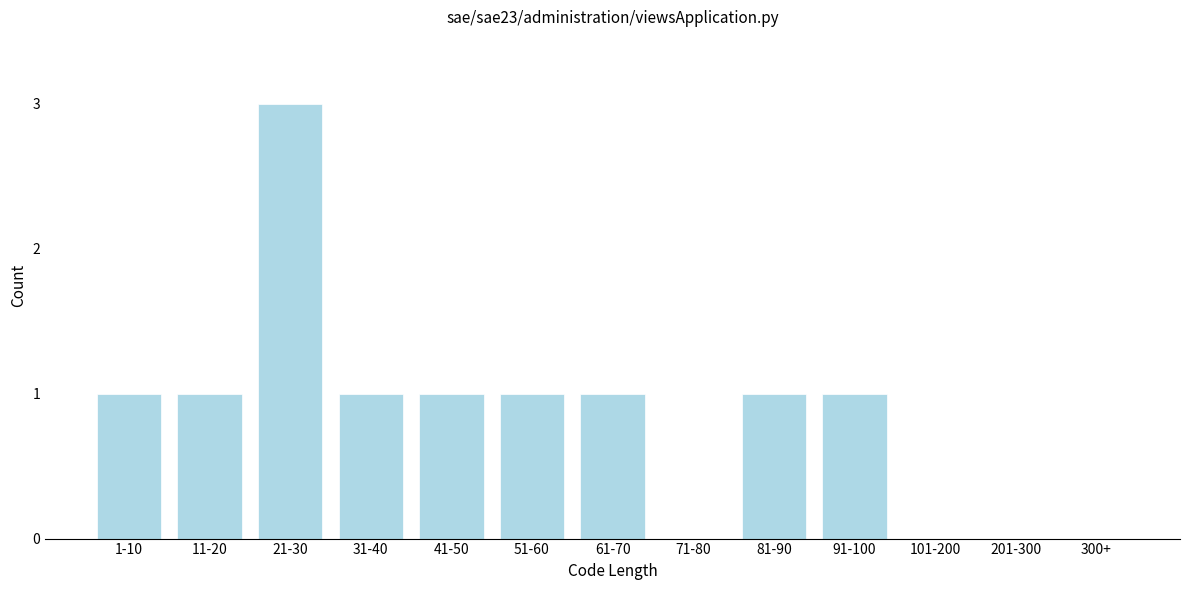

Reading left to right, list all the values displayed in this chart.

1-10=1	11-20=1	21-30=3	31-40=1	41-50=1	51-60=1	61-70=1	71-80=0	81-90=1	91-100=1	101-200=0	201-300=0	300+=0